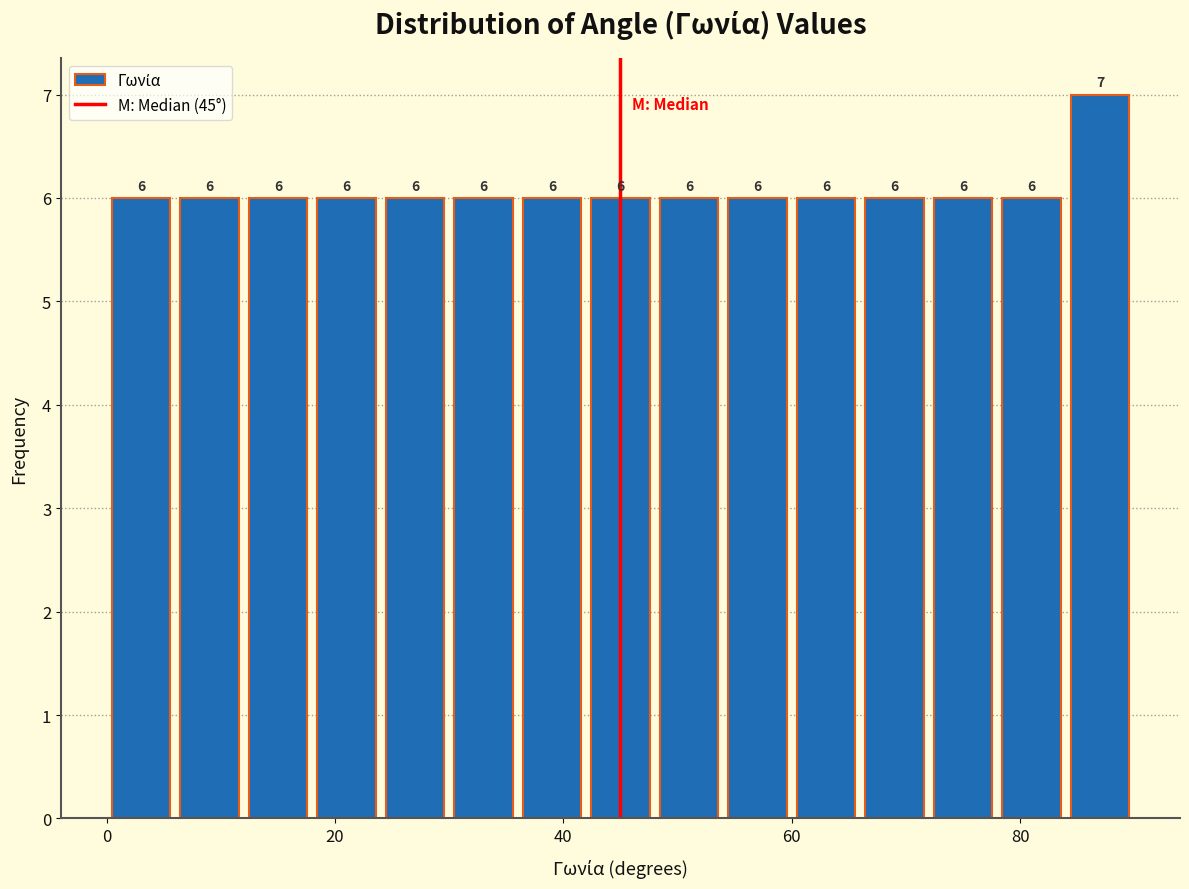

Around what value on the x-axis is the tallest bar? Give the approximate position of its centre, as read against the axis.

88